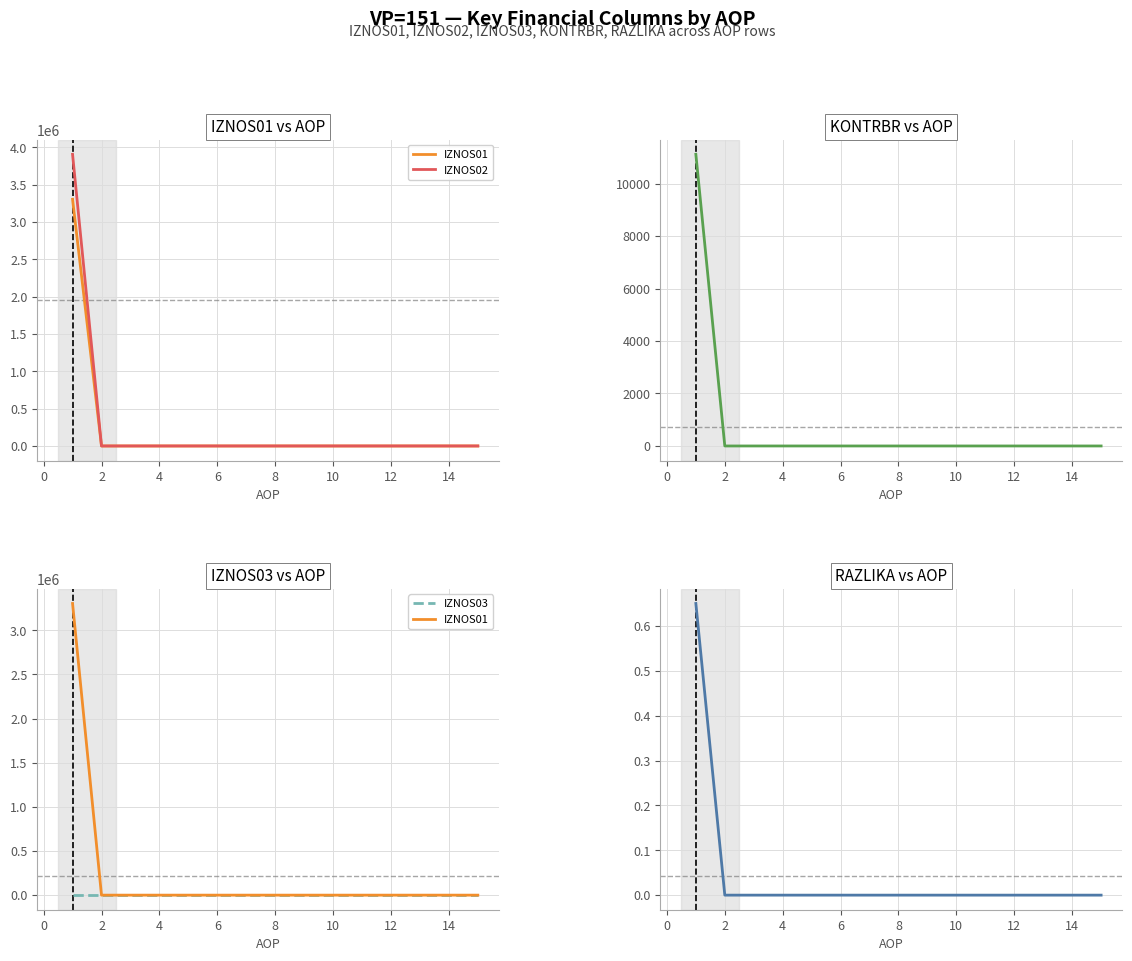

Which series has the largest total across all categories?

IZNOS02